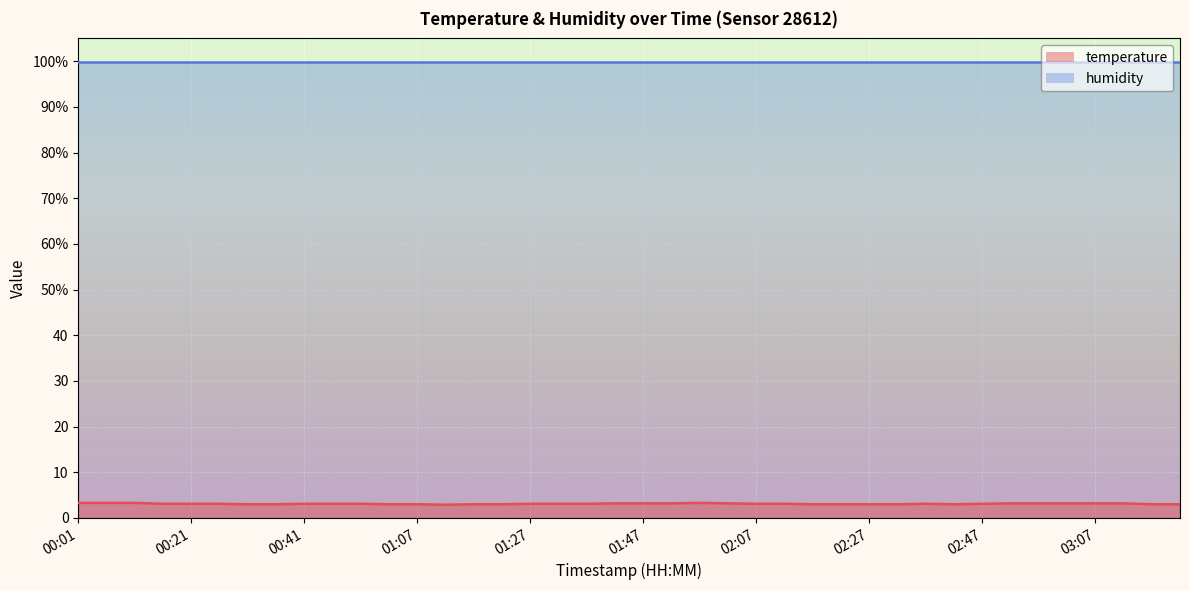

What is the sum of the values at 02:22 and 01:47?

6.2